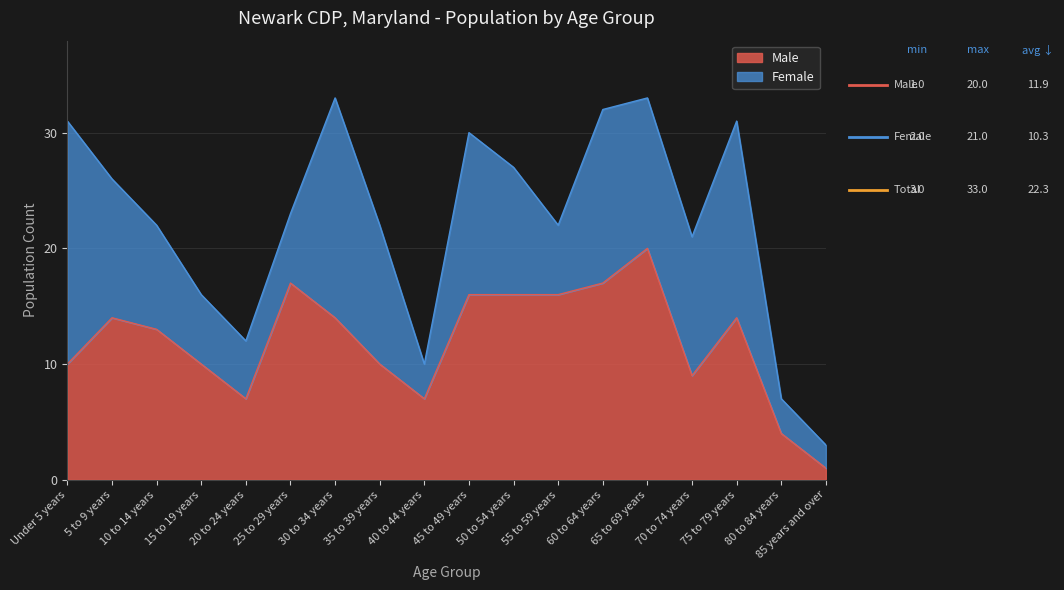

Reading left to right, what are all the values shown in this chart?

Under 5 years=31	5 to 9 years=26	10 to 14 years=22	15 to 19 years=16	20 to 24 years=12	25 to 29 years=23	30 to 34 years=33	35 to 39 years=22	40 to 44 years=10	45 to 49 years=30	50 to 54 years=27	55 to 59 years=22	60 to 64 years=32	65 to 69 years=33	70 to 74 years=21	75 to 79 years=31	80 to 84 years=7	85 years and over=3